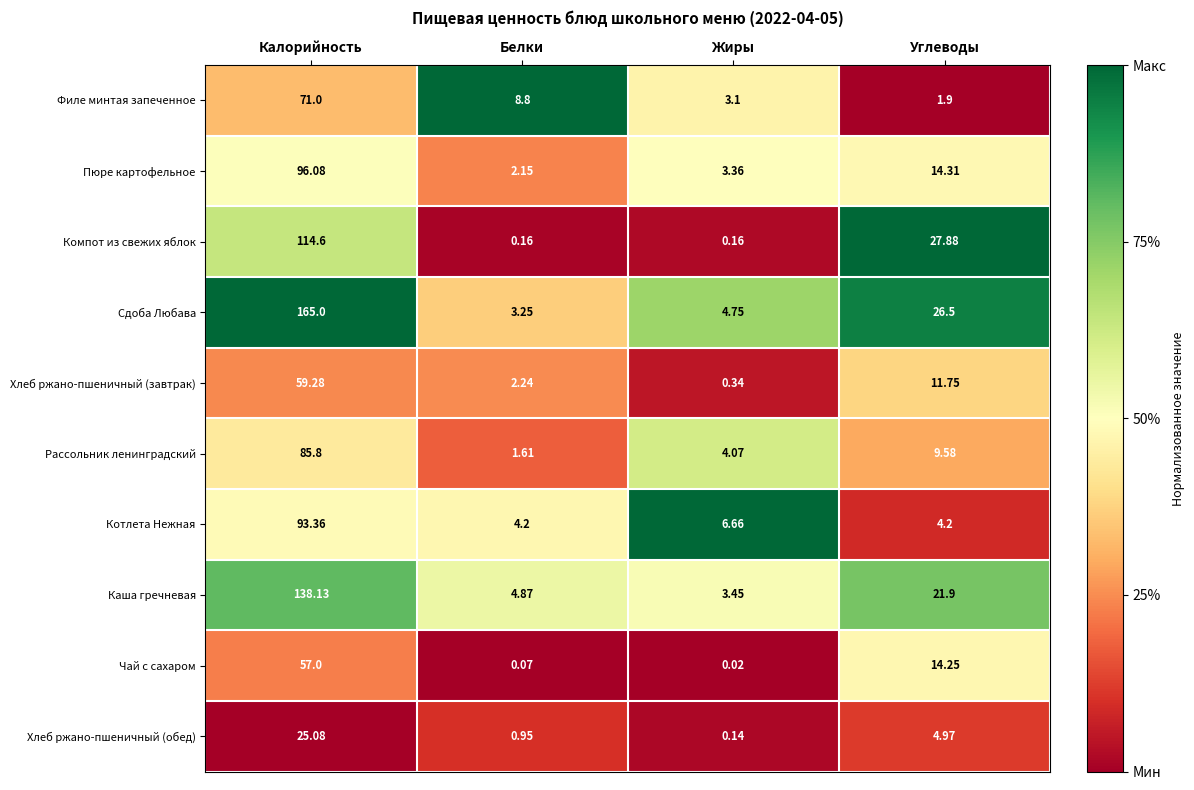

At which label does Рассольник ленинградский first exceed 9?

Калорийность